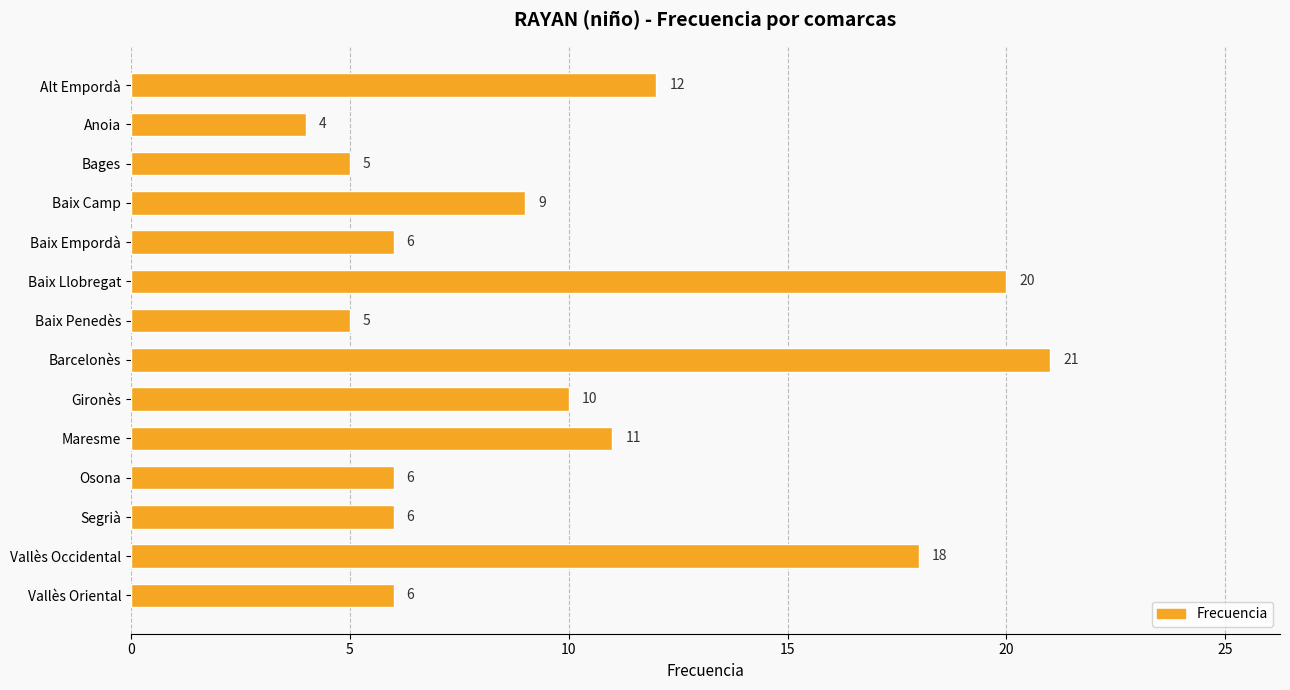

Does the chart contain stacked bars?

No